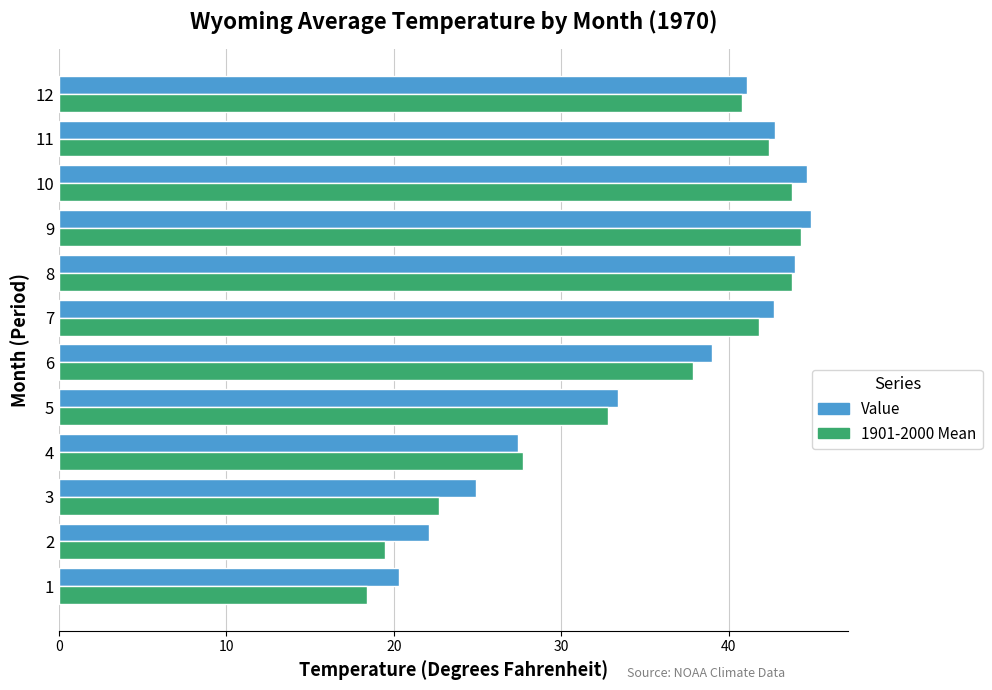

What is the difference between the 1901-2000 Mean values at 3 and 10?

21.1